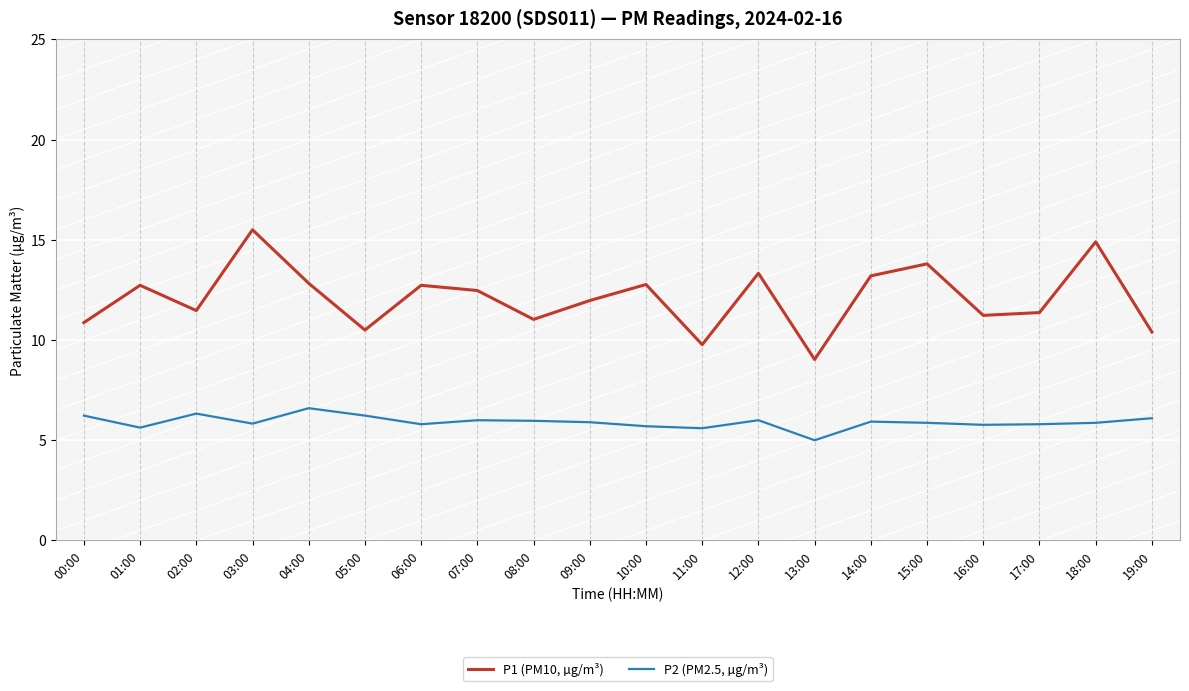

What is the sum of the P2 (PM2.5, µg/m³) values at 05:00 and 11:00?

11.8